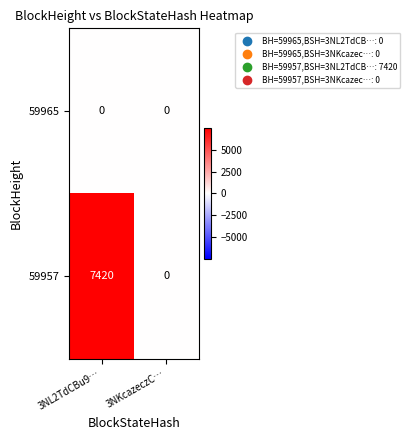

The 59965 series shows 0 at 3NL2TdCBu9…. True or false?

True